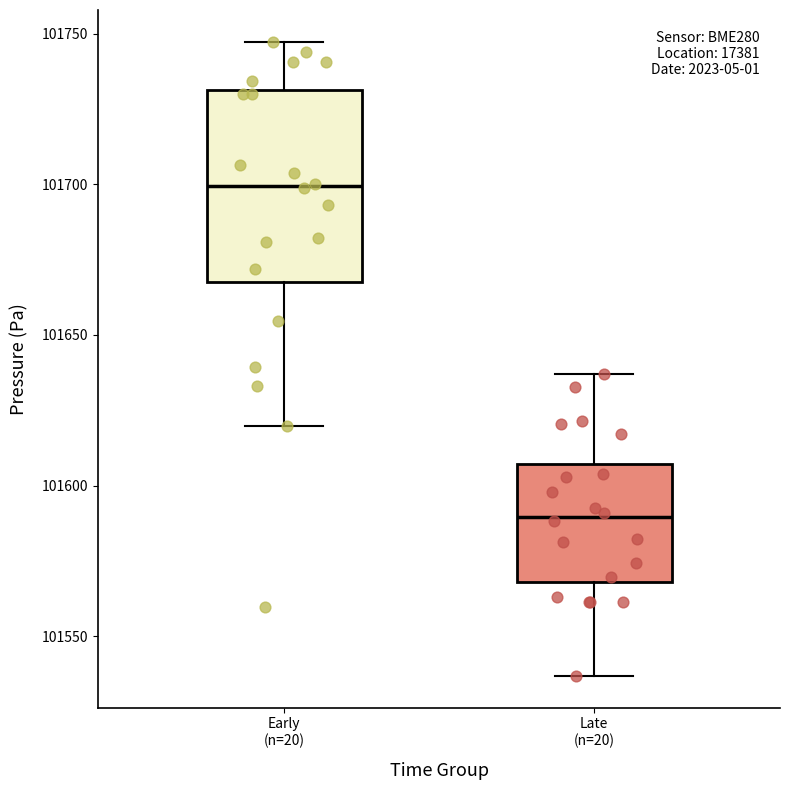

Where is the lower edge of the box for Late (n=20) on the y-axis? The values are not printed on the chart, so give them approximately, as read against the axis.

101570